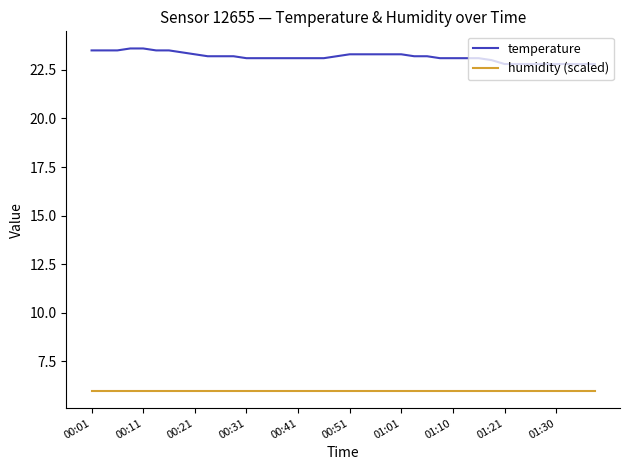

List the series in order of their peak value, highest first.

temperature, humidity (scaled)